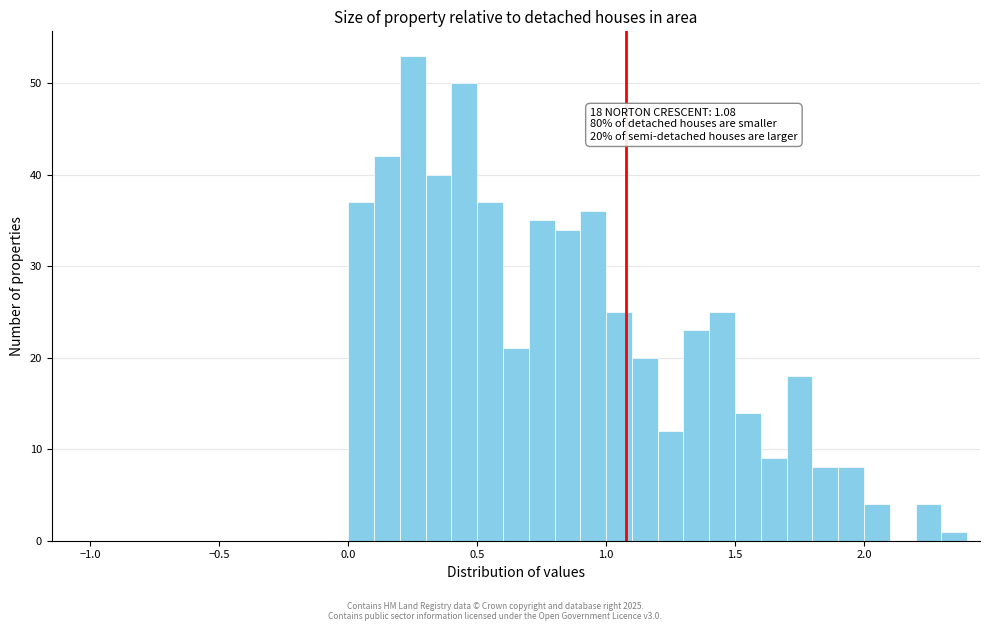

Around what value on the x-axis is the tallest bar? Give the approximate position of its centre, as read against the axis.

0.25